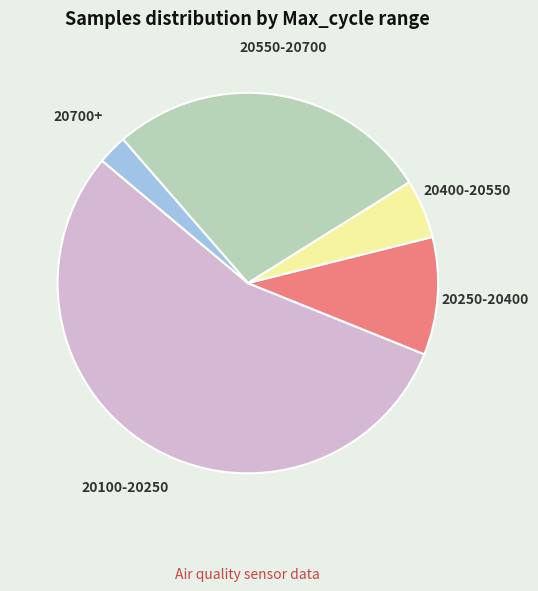

How many segments does this pie chart have?

5